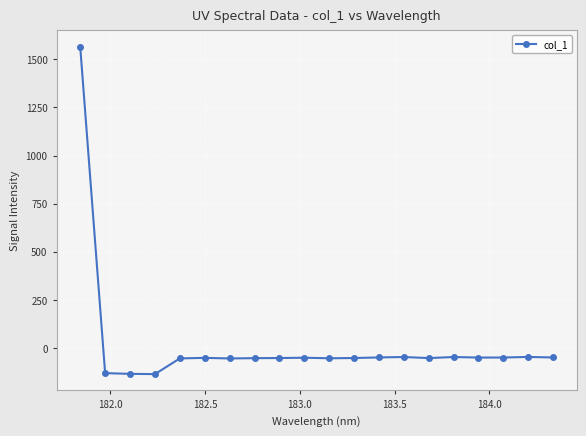

What is the value of the 15th point from the left?

-51.8